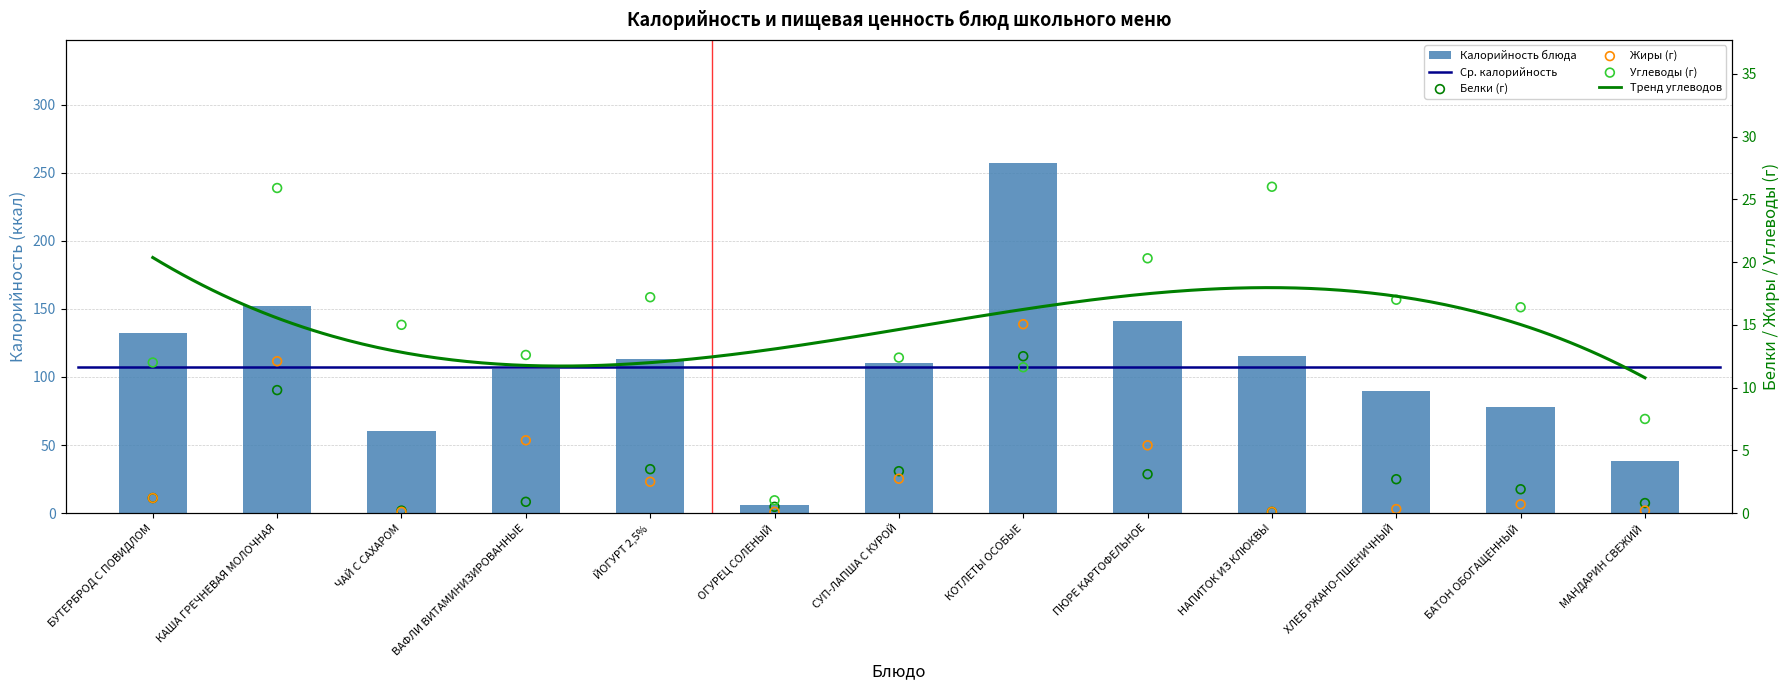

What is the total value across all series at КОТЛЕТЫ ОСОБЫЕ?

296.6